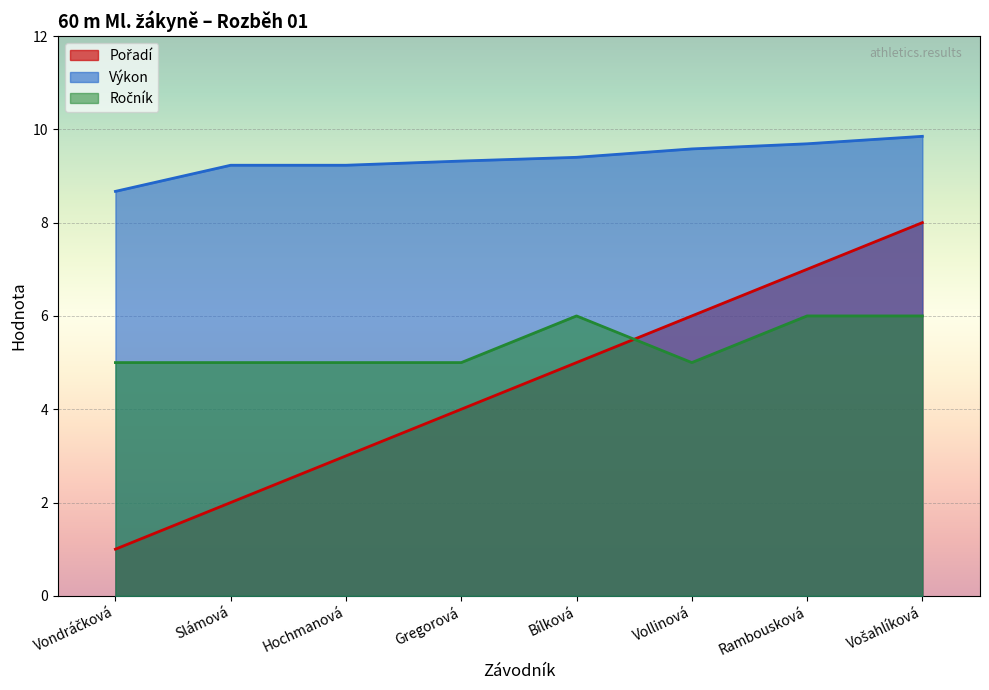

True or false: Ročník and Výkon cross at least once.

False